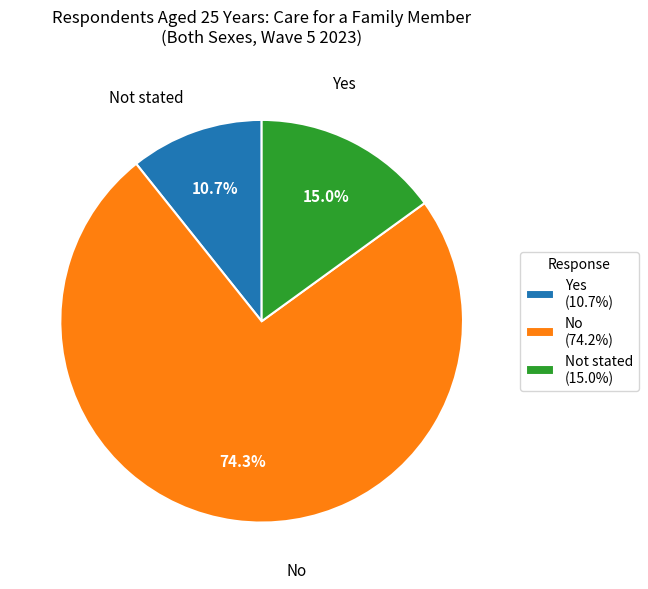

Is there a majority slice in this chart?

Yes